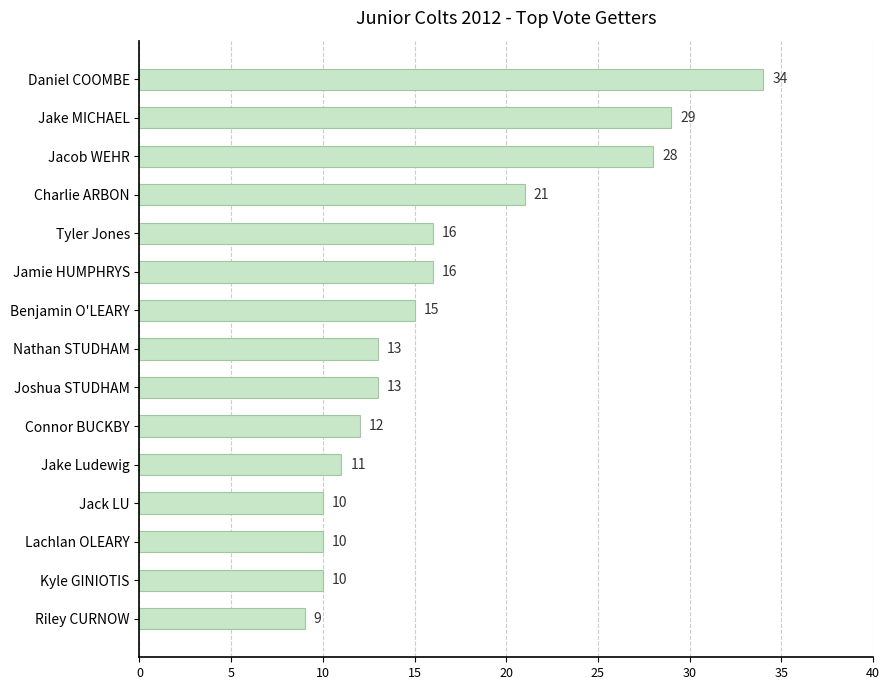

The chart shows a value of 34 at Daniel COOMBE. True or false?

True